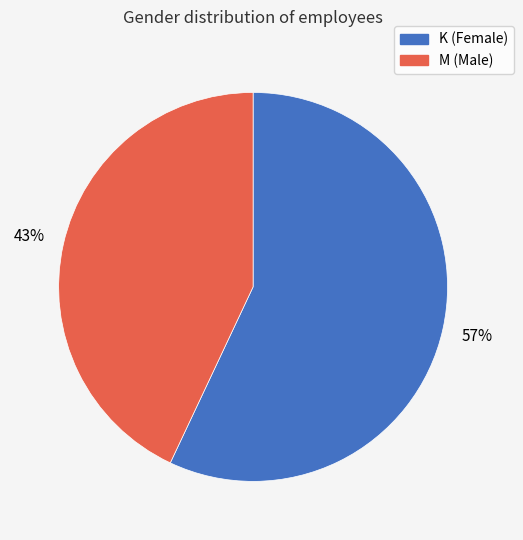

Which category has the biggest portion of the pie?

K